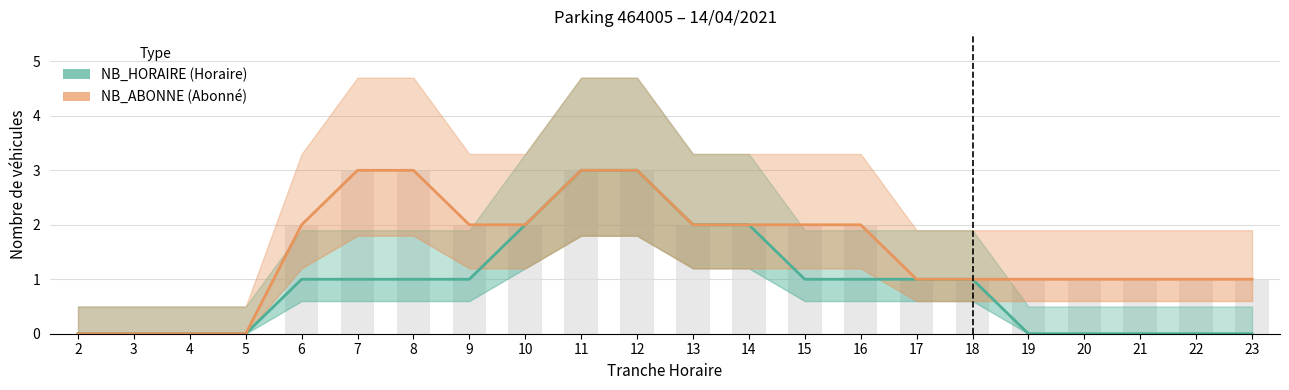

How many groups of bars are there?

22